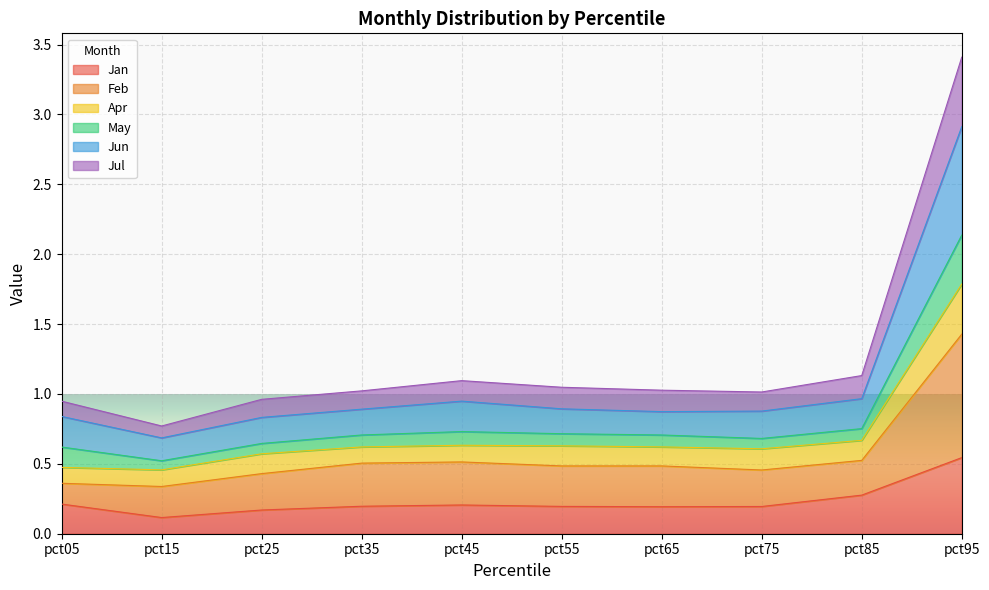

True or false: Jan has a value of 0.0 at pct15.

False